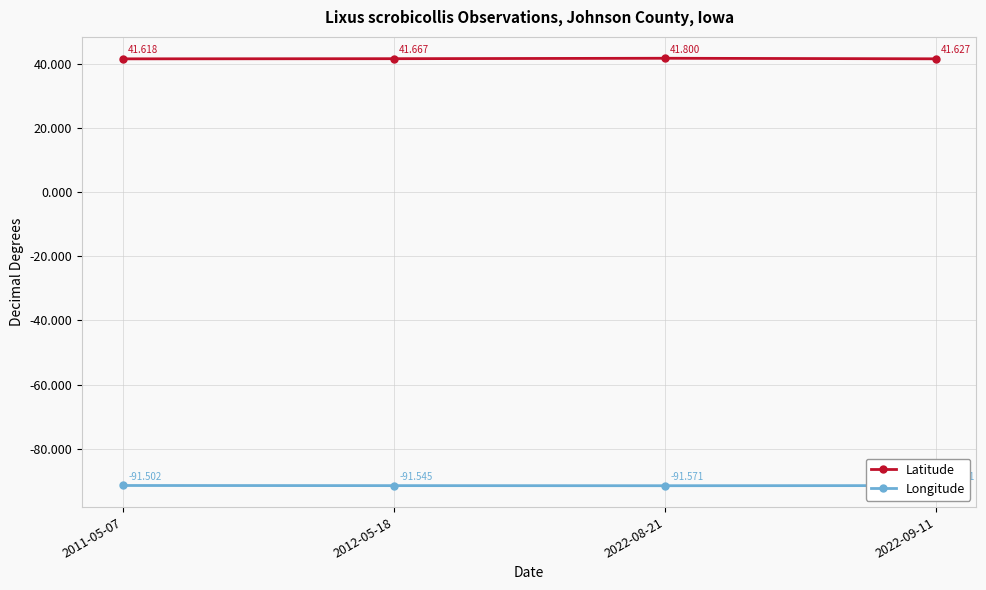

Does the chart display data point markers on the line(s)?

Yes